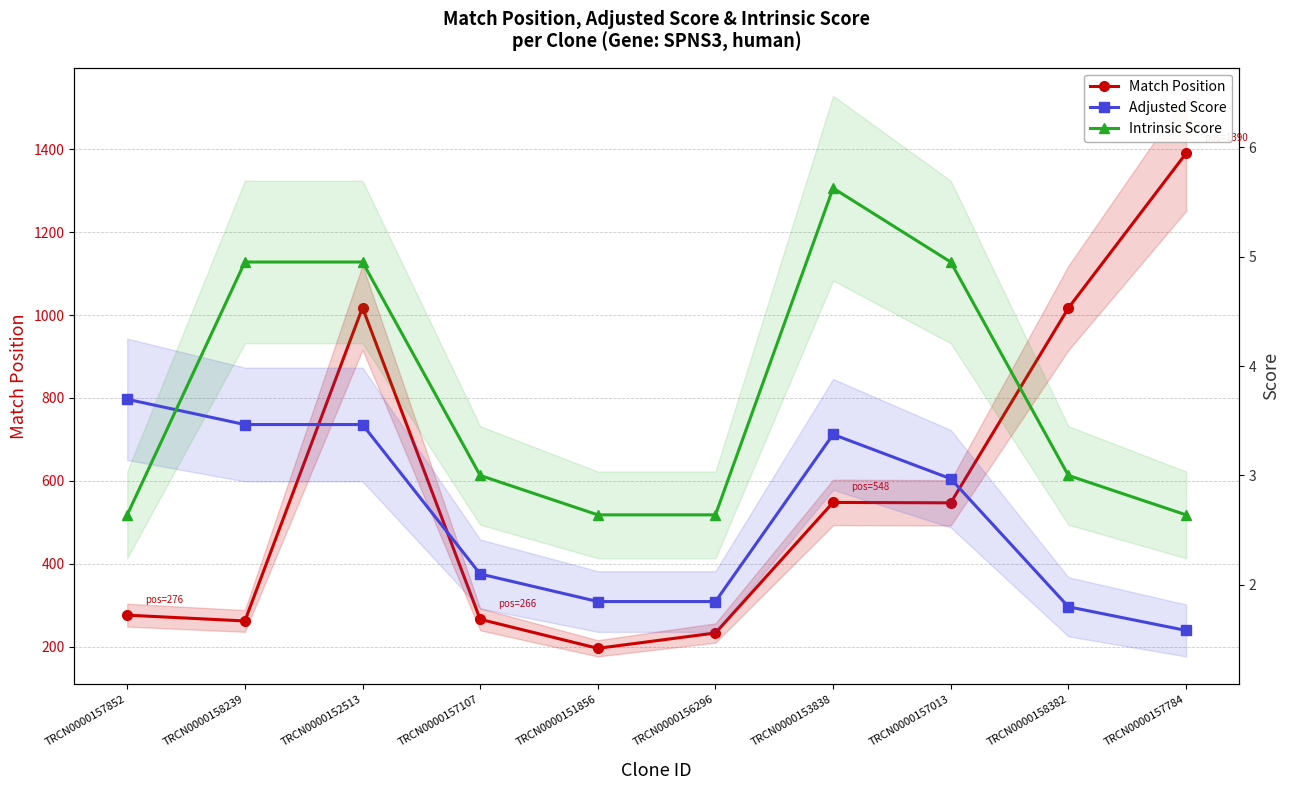

Count the number of categories in the chart.

10